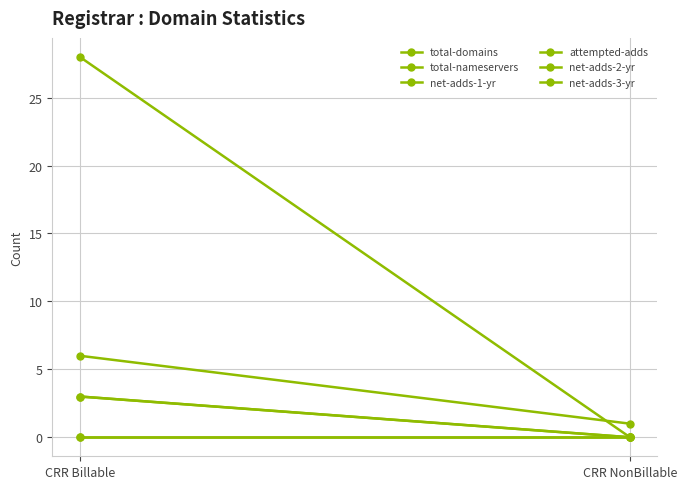

The total-domains series shows 8 at CRR Billable. True or false?

False